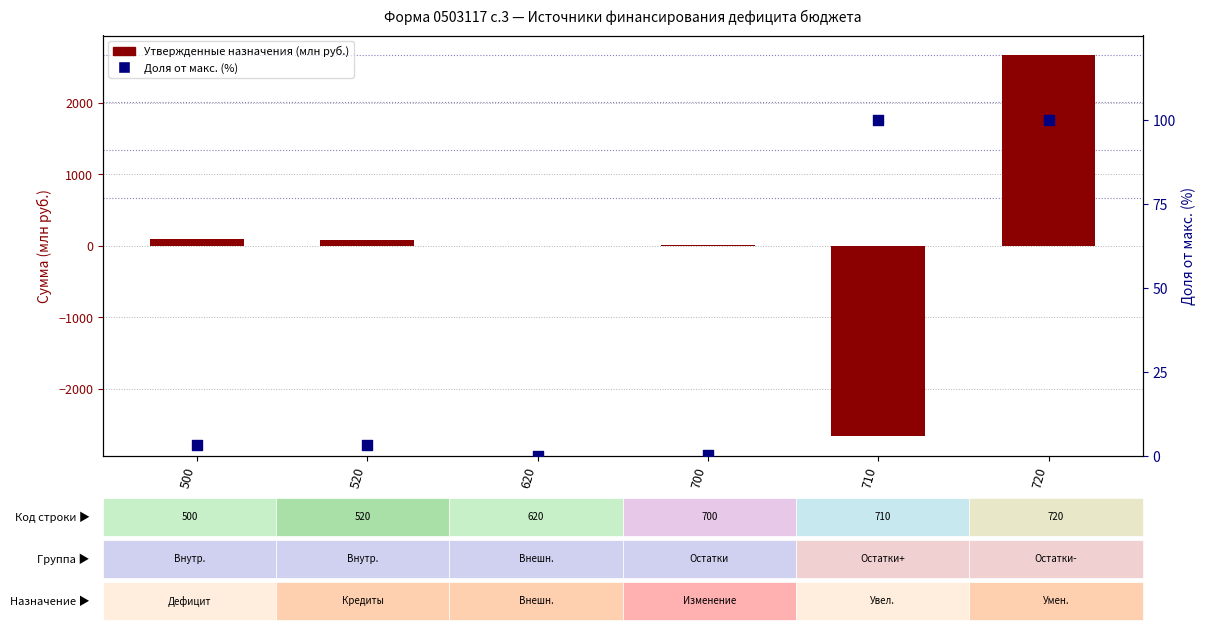

Is the value of Доля от макс. (%) at 710 greater than the value of Утвержденные назначения (млн руб.) at 620?

Yes